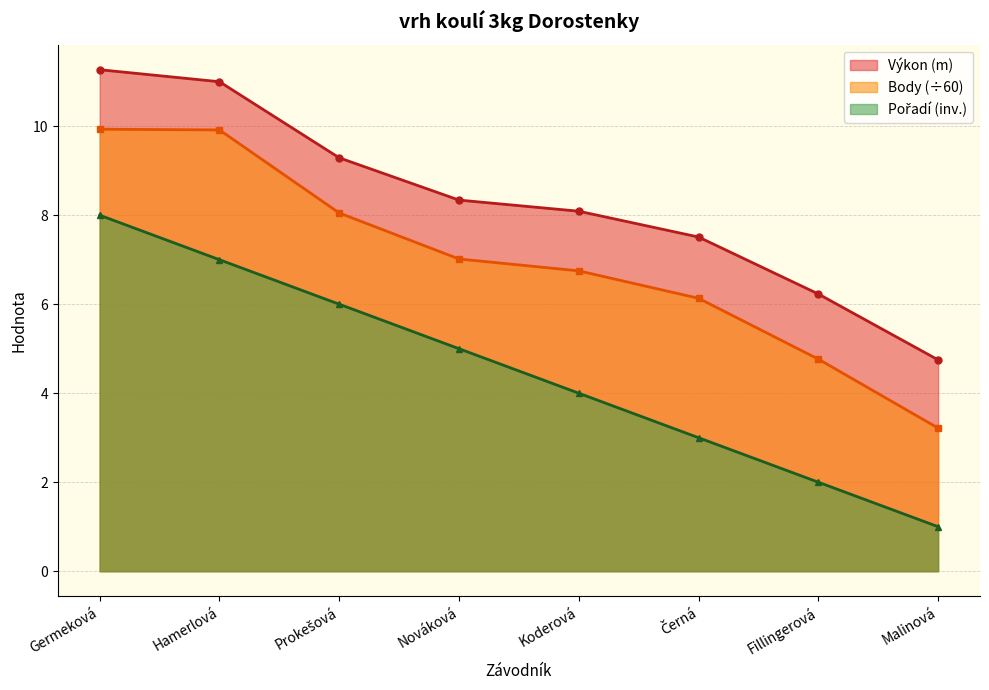

What is the difference between the Výkon values at Černá and Prokešová?

1.8